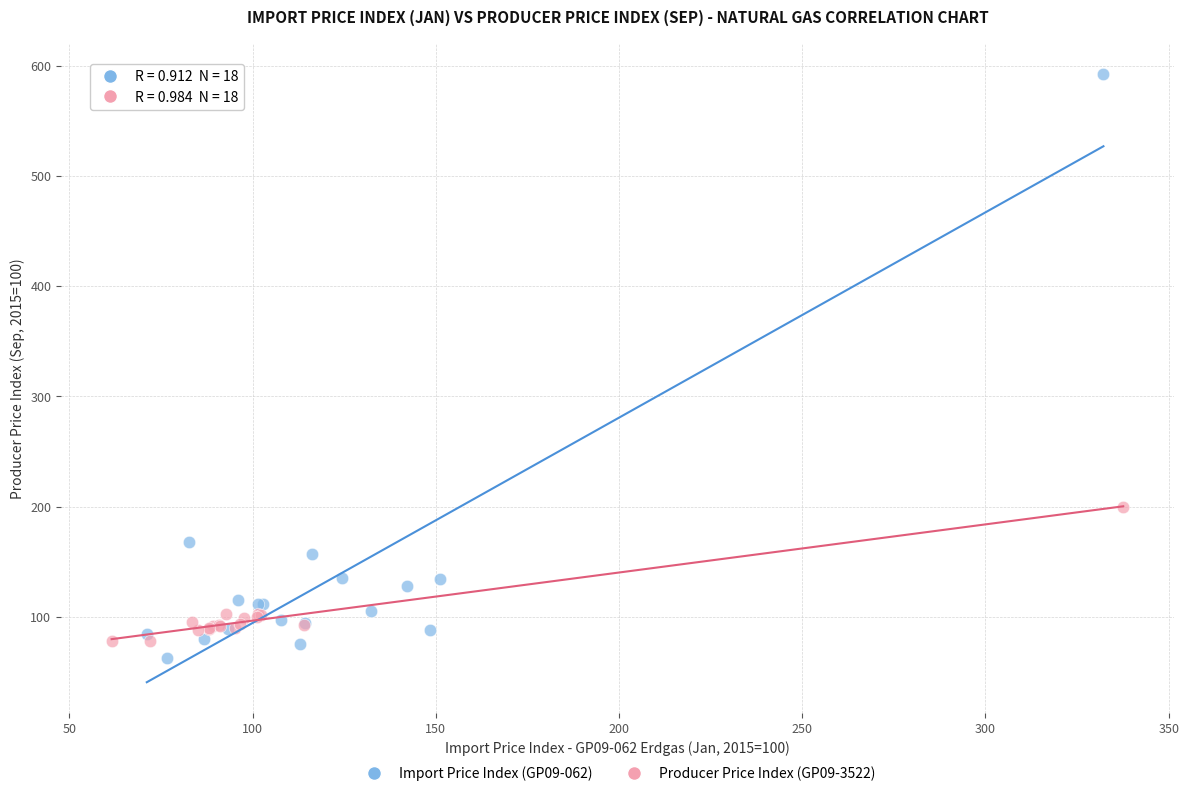

What are all the series names shown in the legend?

Import Price Index (GP09-062), Producer Price Index (GP09-3522)